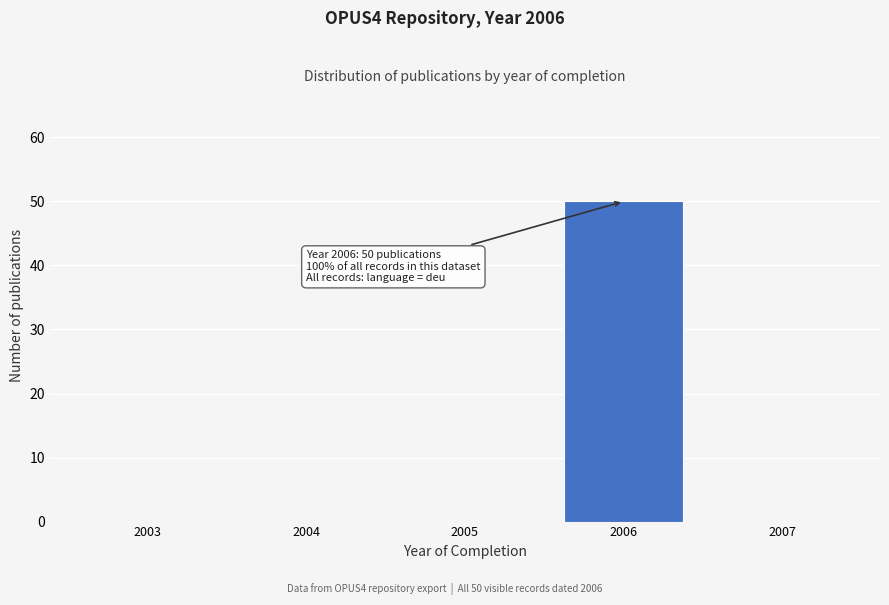

Reading left to right, extract all data points from this chart.

2003=0	2004=0	2005=0	2006=50	2007=0